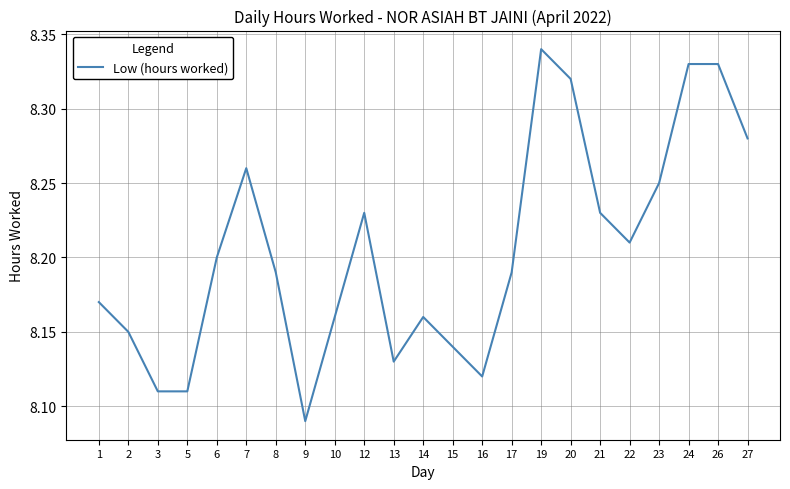

Approximately how many times larger is the value at 19 compared to 26?

1.0